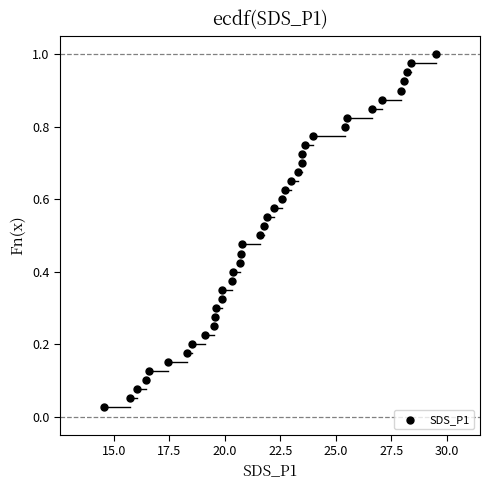

What is the range of X values (max minus min)?

14.9